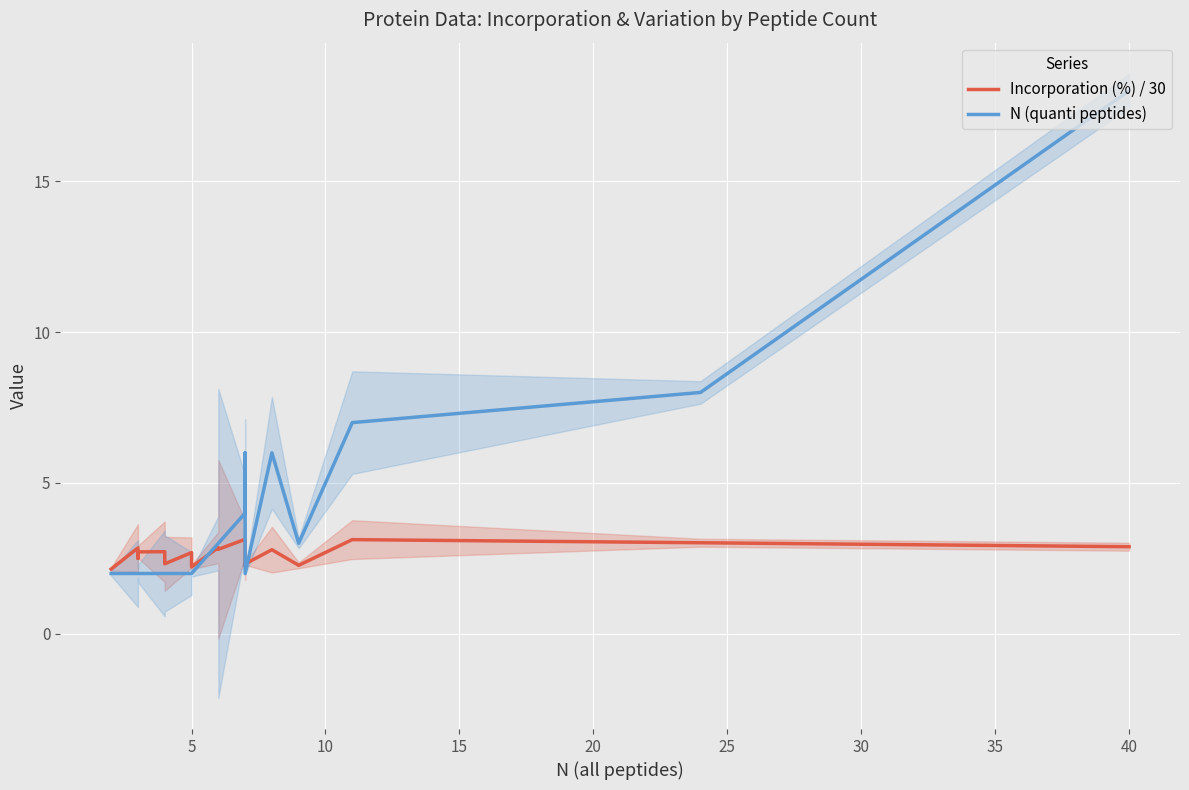

In N (quanti peptides), how many points are higher than both neighbors (excluding endpoints)?

2